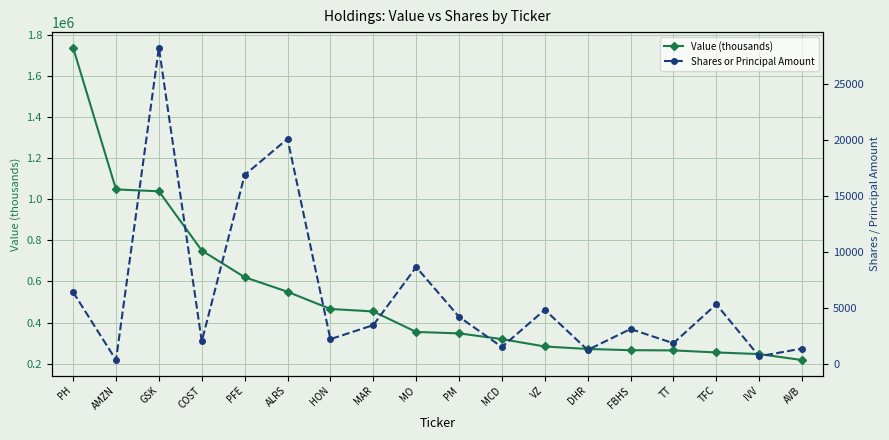

What are all the series names shown in the legend?

Value (thousands), Shares or Principal Amount